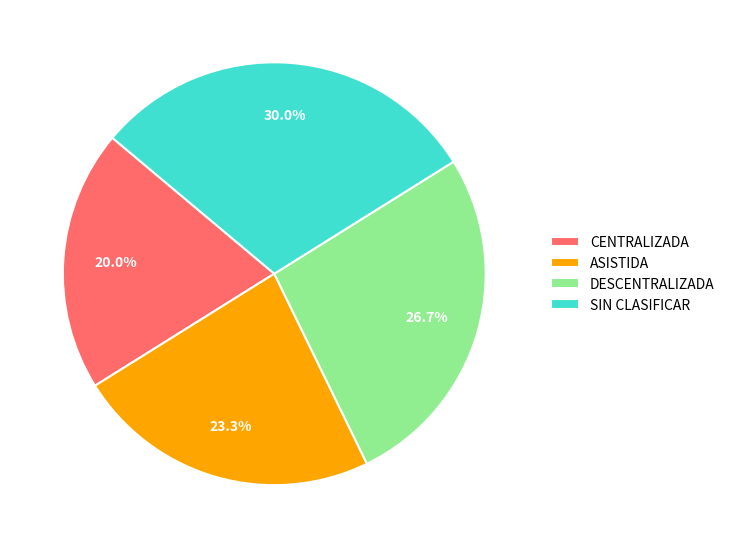

True or false: SIN CLASIFICAR accounts for 30% of the total.

True